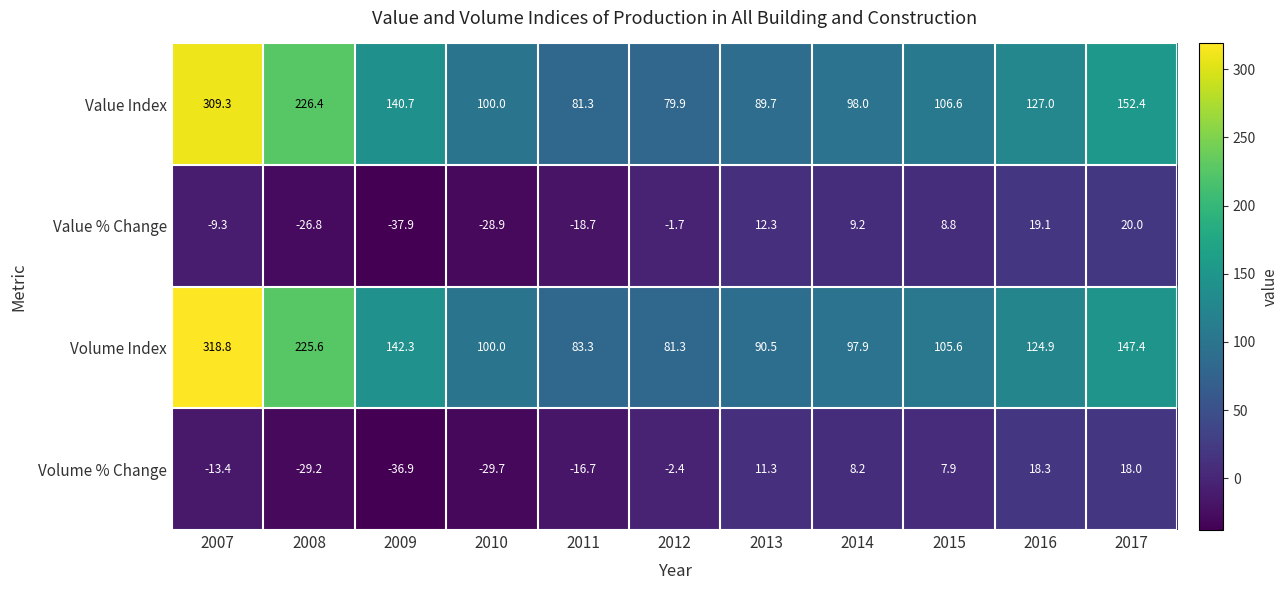

What is the difference between the maximum and minimum values in the Volume Index series?

237.5